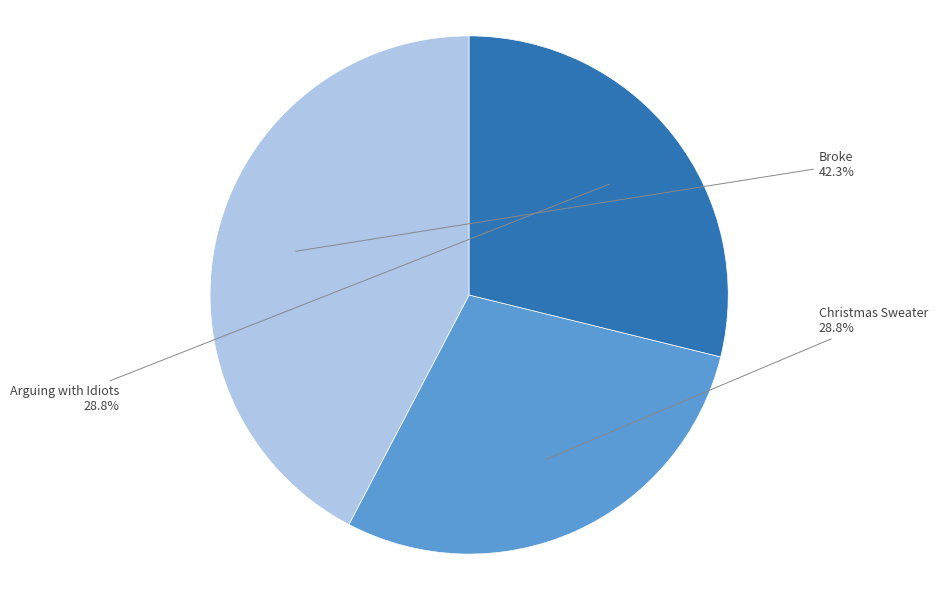

Does Broke represent more than half of the total?

No